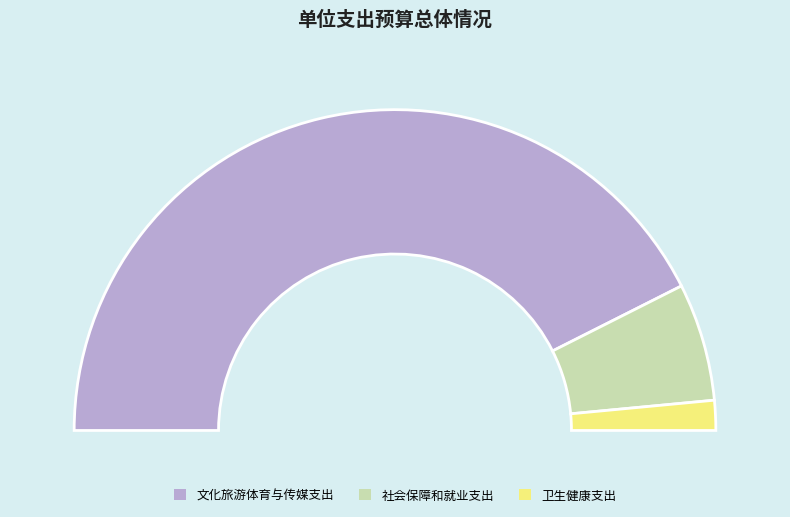

Is the sum of 文化旅游体育与传媒支出 and 卫生健康支出 greater than half?

Yes